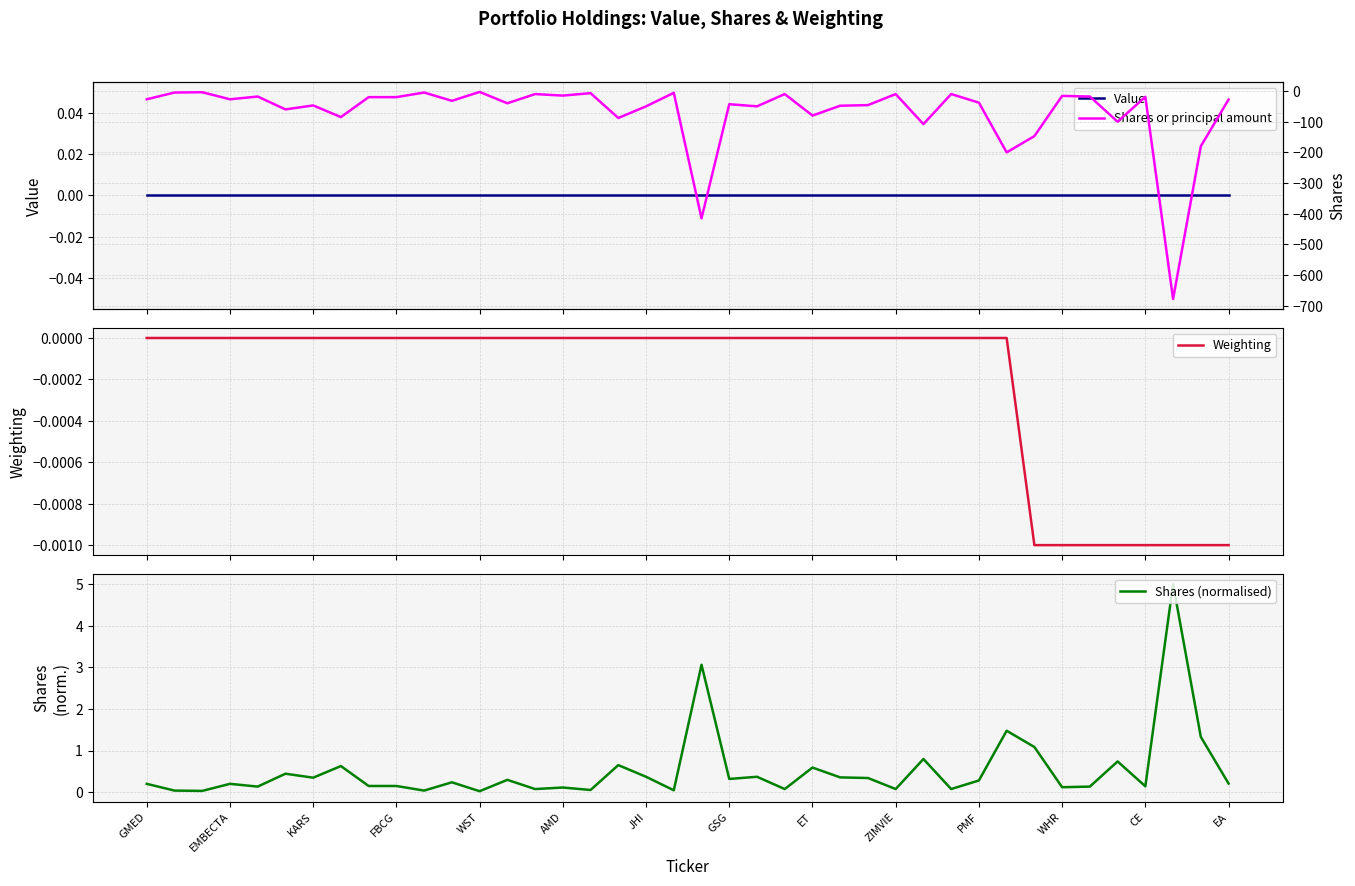

What is the maximum value shown in the chart?

5.0